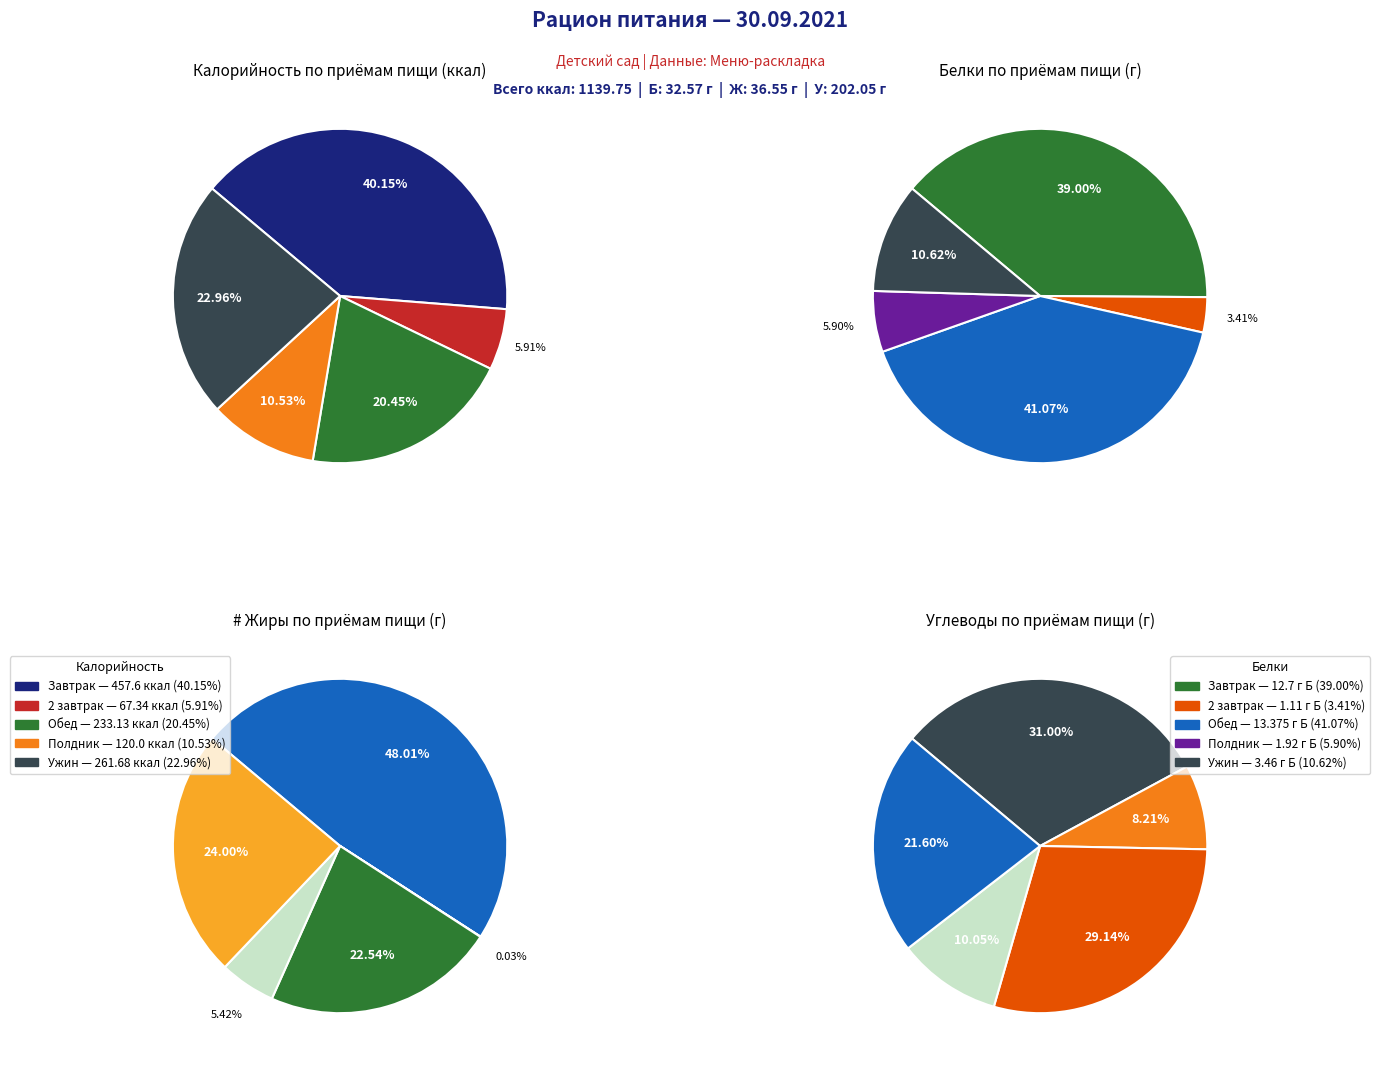

Which has a higher value, 2 завтрак or Ужин?

Ужин